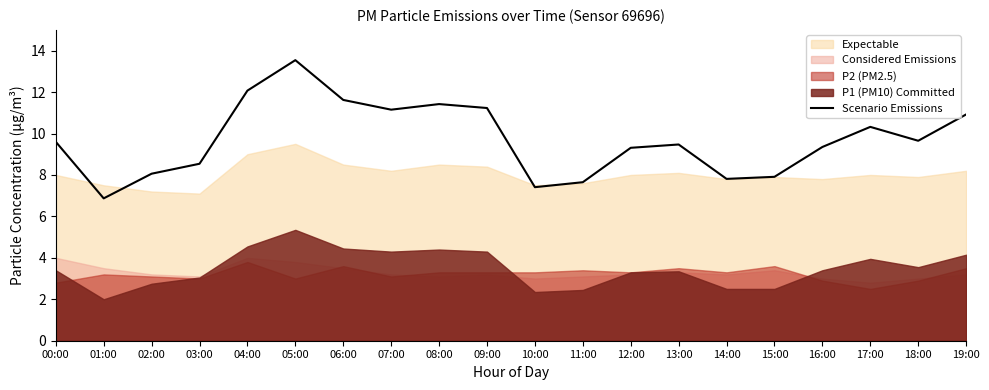

True or false: there are more than 0 points higher than both neighbors.

True